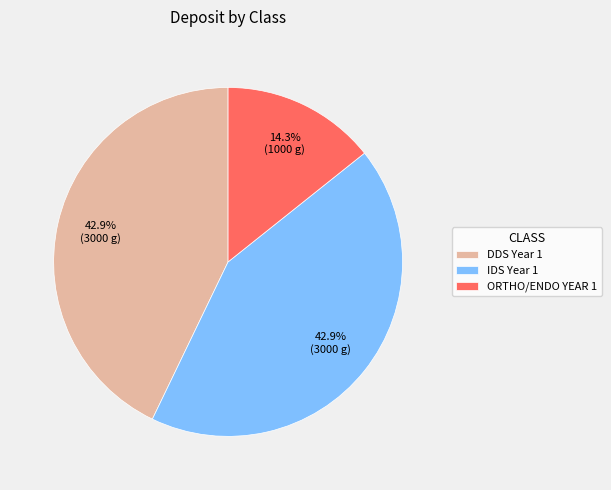

Does IDS Year 1 represent more than half of the total?

No